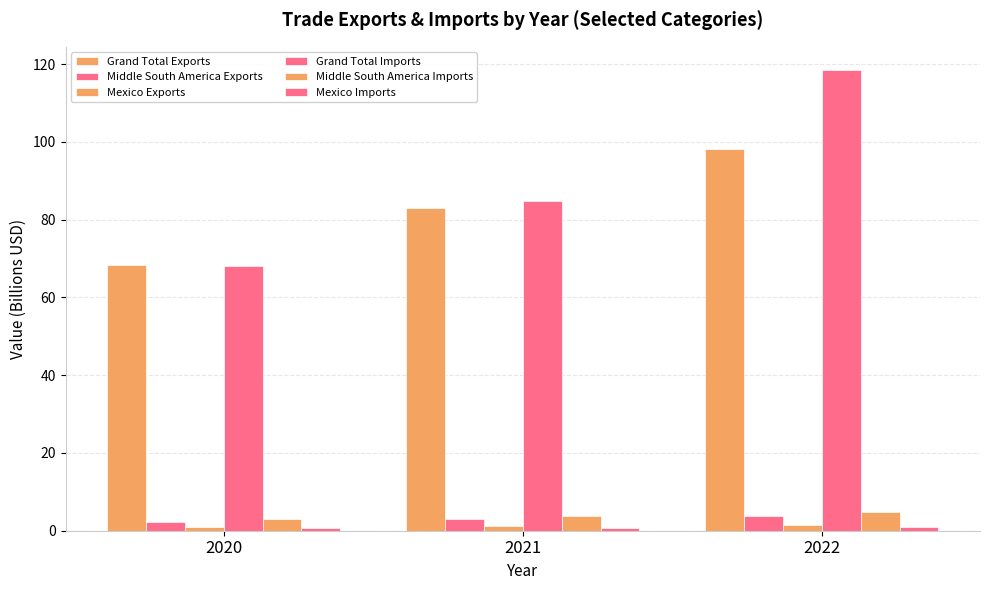

How many groups of bars are there?

3